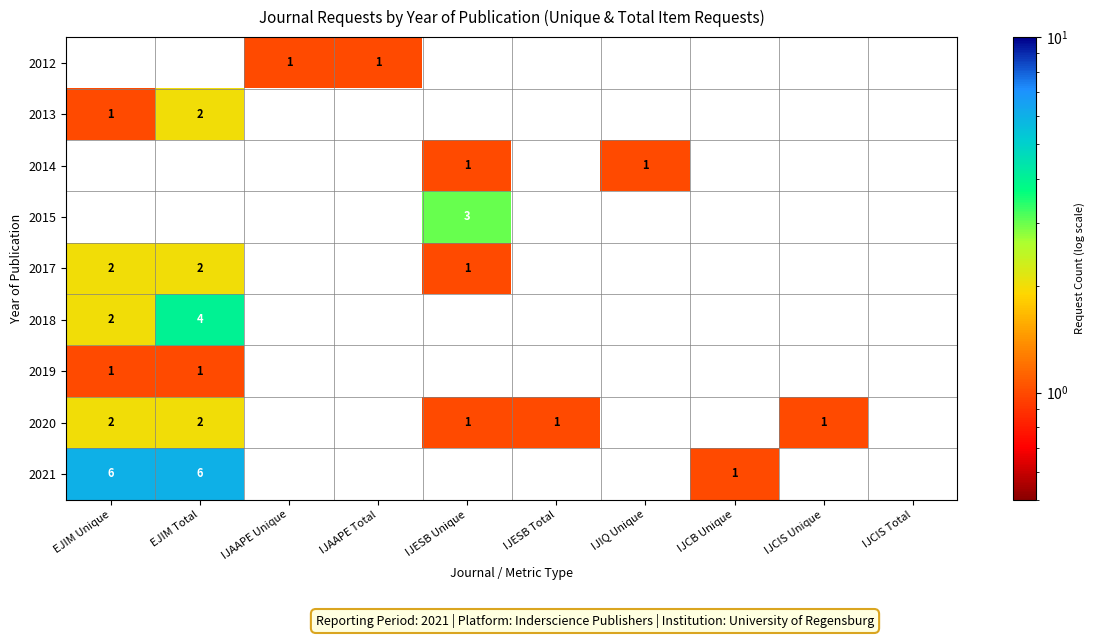

Is it true that 2017 equals 2 at EJIM Unique?

True